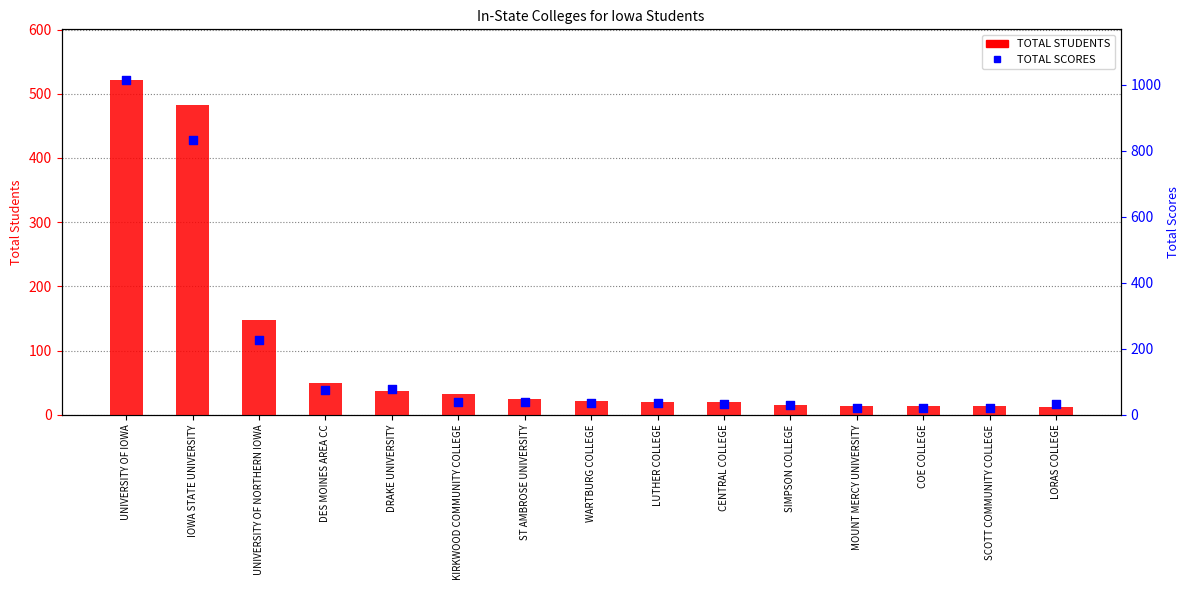

Which series contains the highest Y value?

TOTAL SCORES